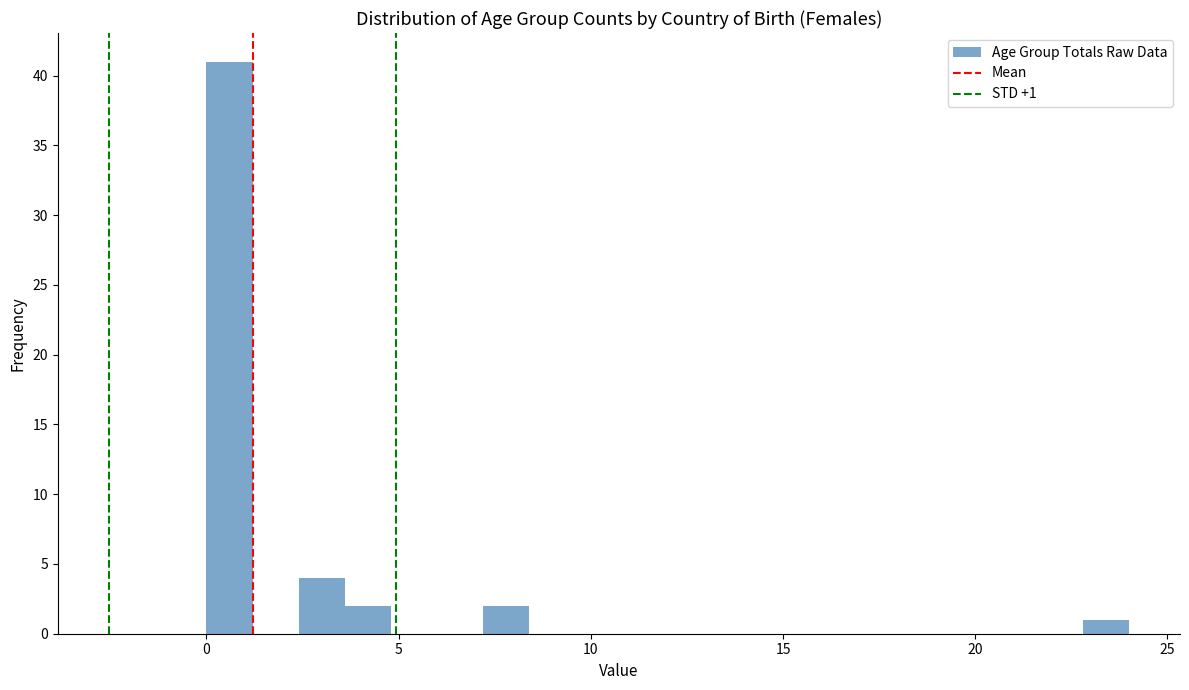

Read against the x-axis, roughly where is the centre of the tallest bar?

0.5